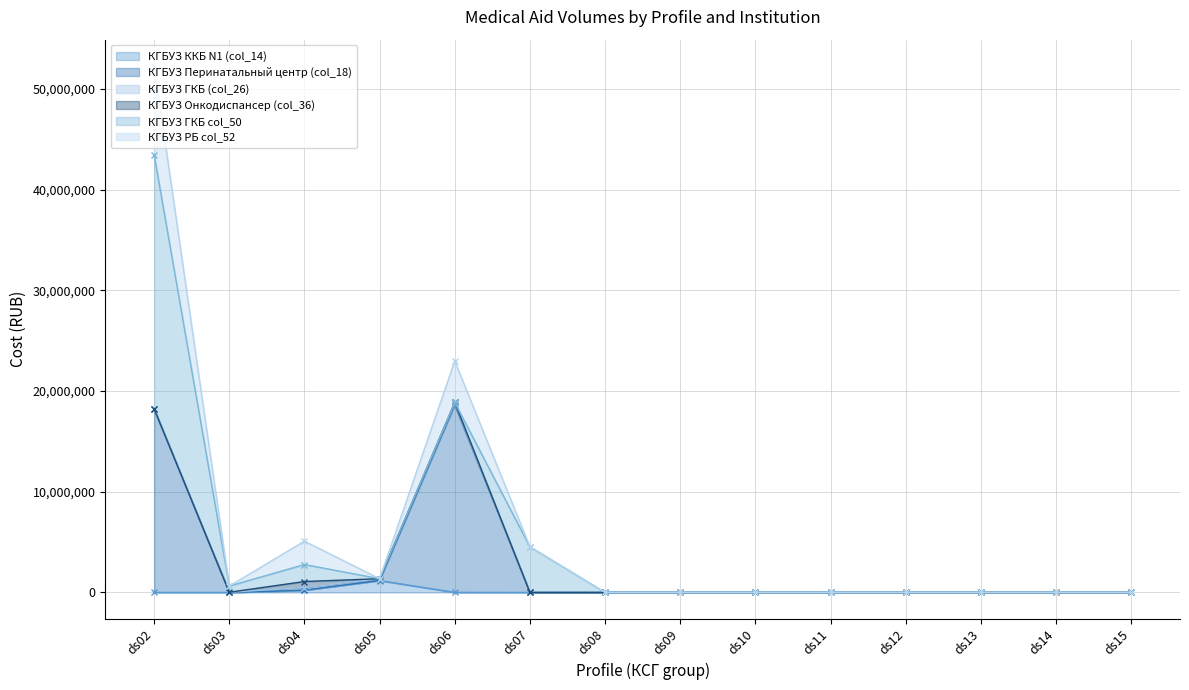

What is the approximate value of КГБУЗ ККБ N1 (col_14) at ds04?

224728.6